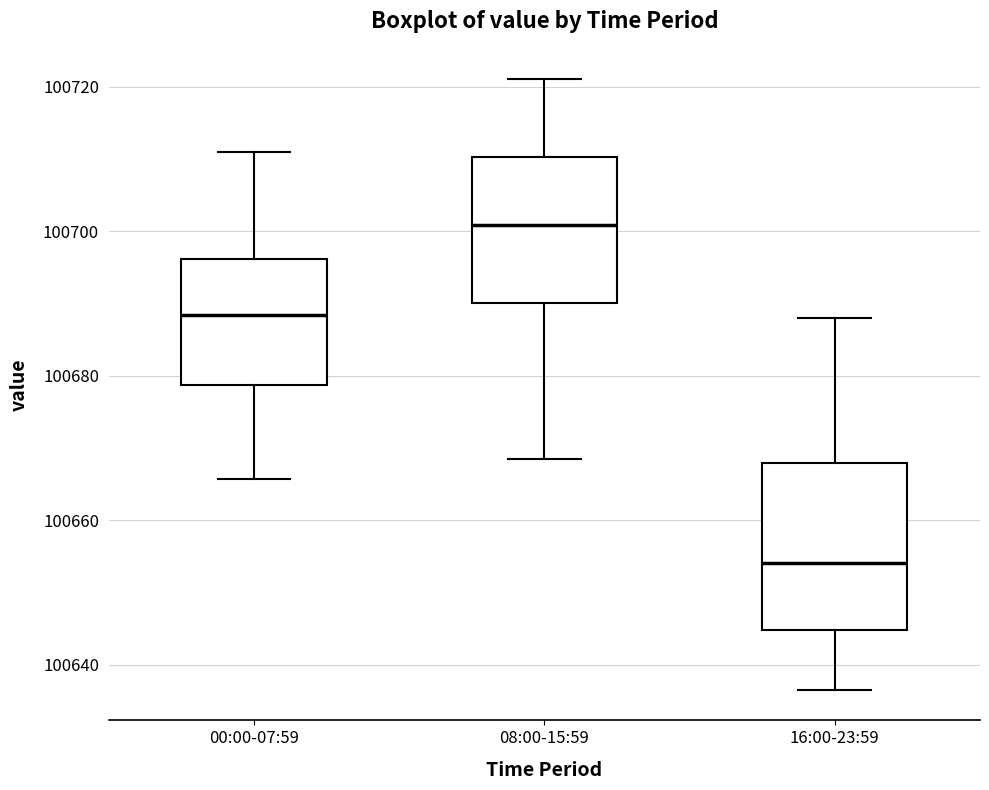

Comparing the boxes themselves (not the whiskers), which one is the tallest?

16:00-23:59